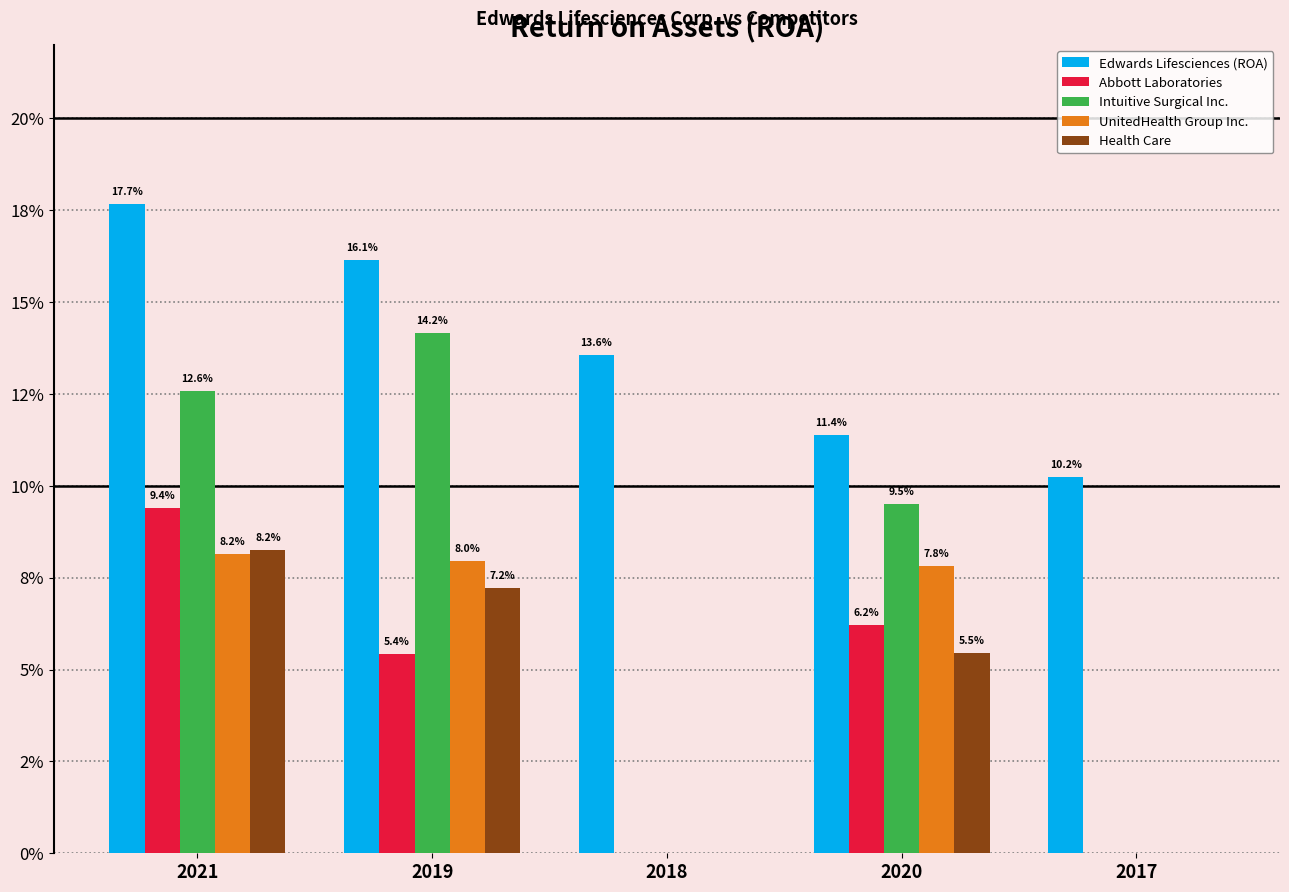

Is it true that Health Care equals 0.1 at 2021?

False